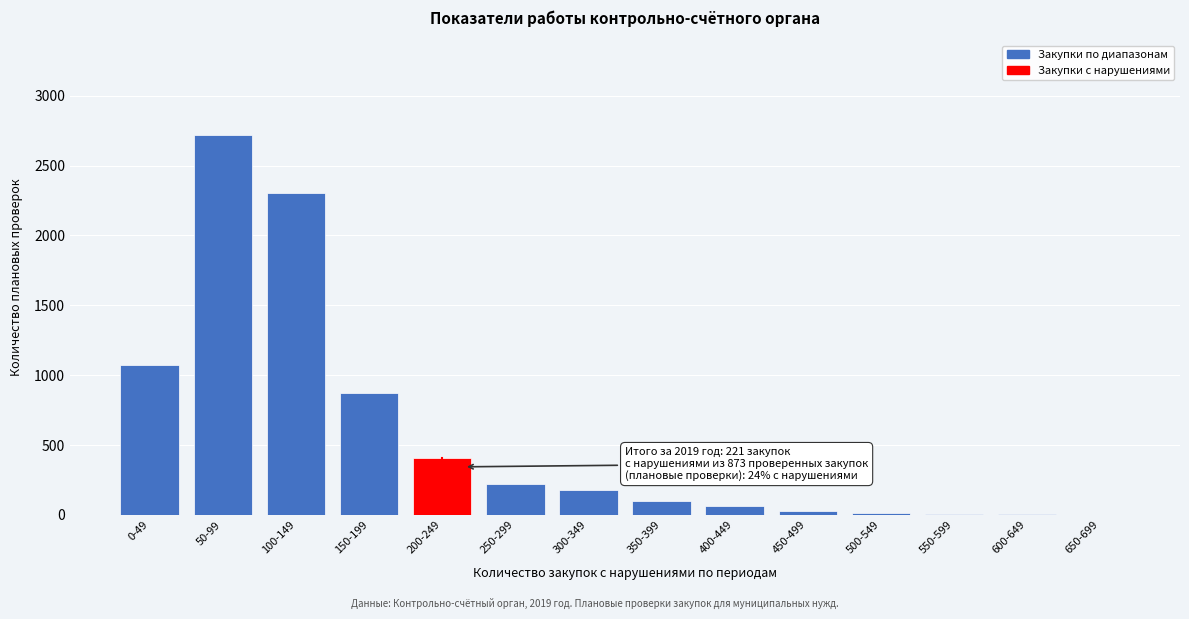

Where is the data nearest to the value 1360?

0-49